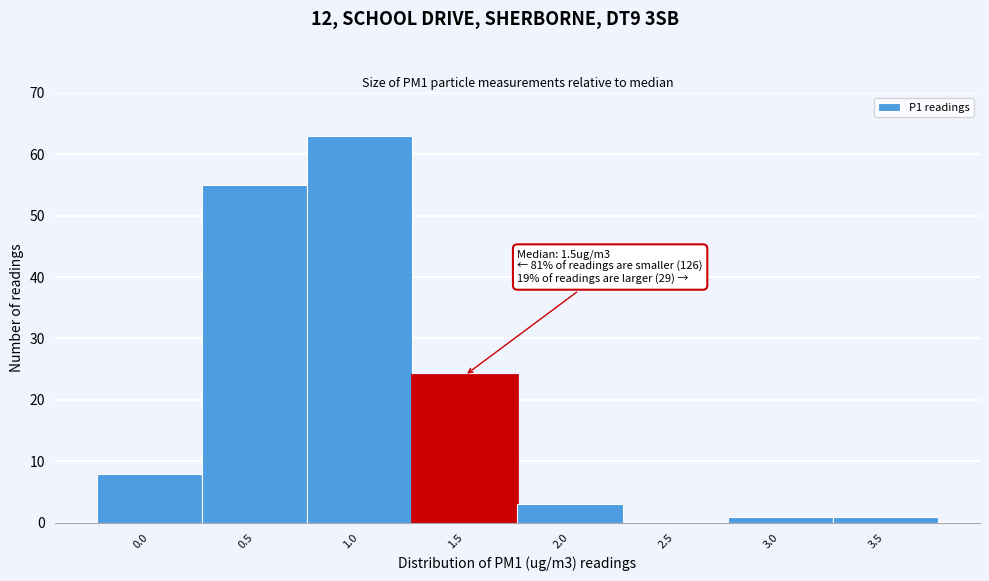

Reading left to right, transcribe all the data shown in this chart.

0.0=8	0.5=55	1.0=63	1.5=24	2.0=3	2.5=0	3.0=1	3.5=1